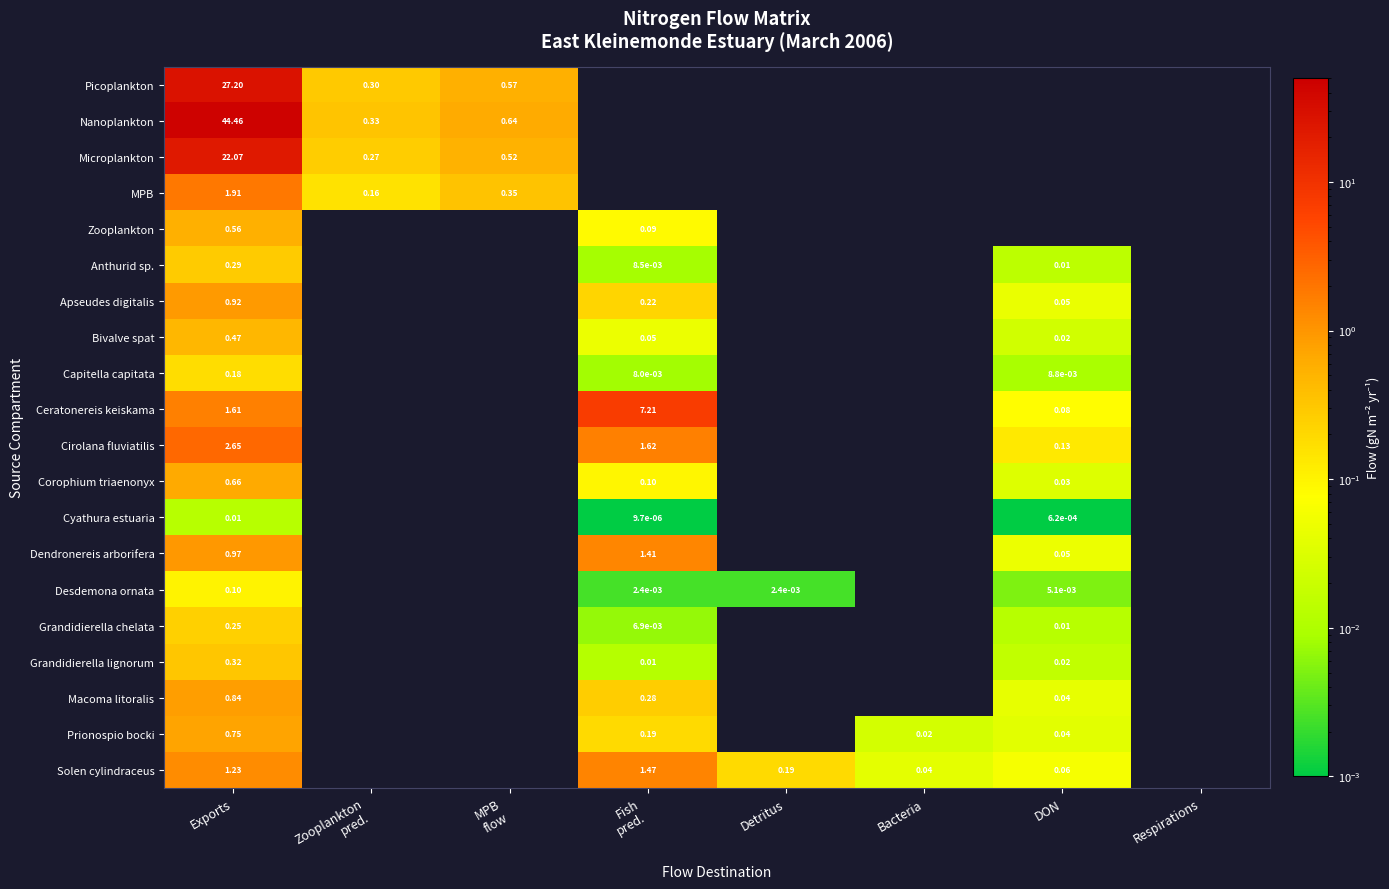

The value of Picoplankton at Zooplankton pred. is 0.5. True or false?

False